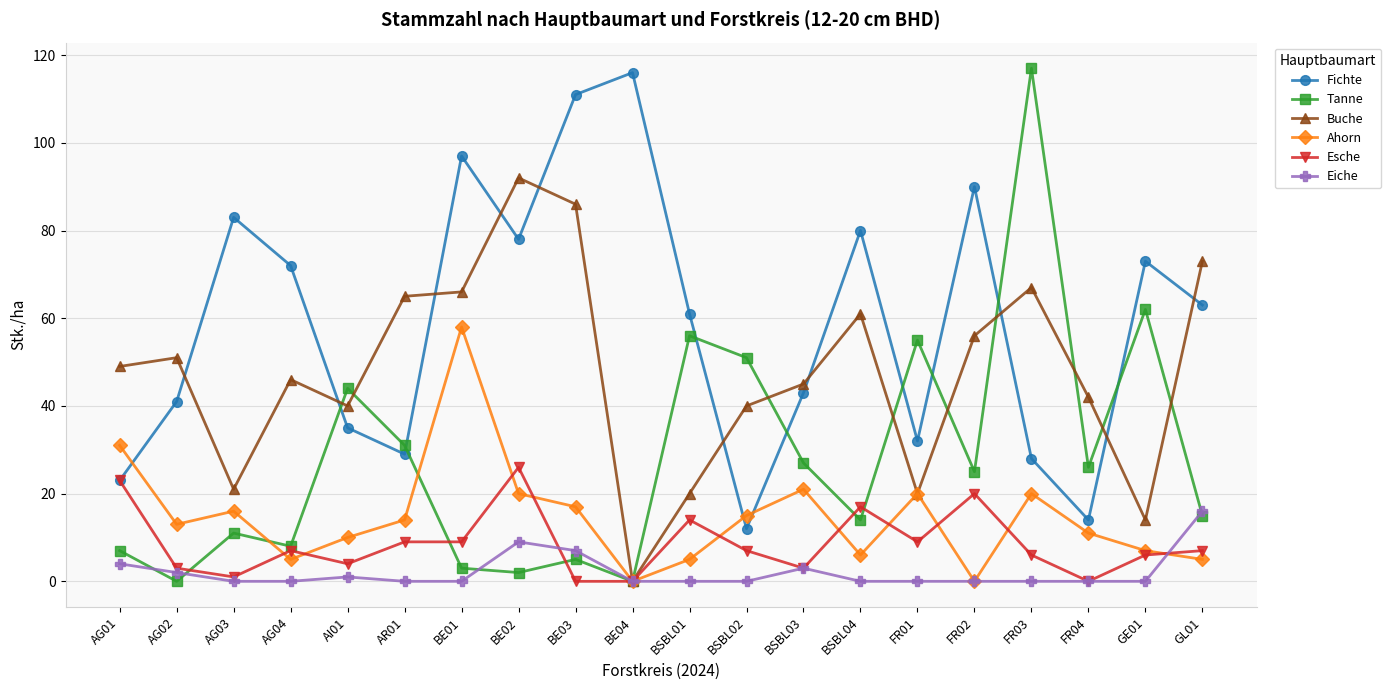

What are all the series names shown in the legend?

Fichte, Tanne, Buche, Ahorn, Esche, Eiche